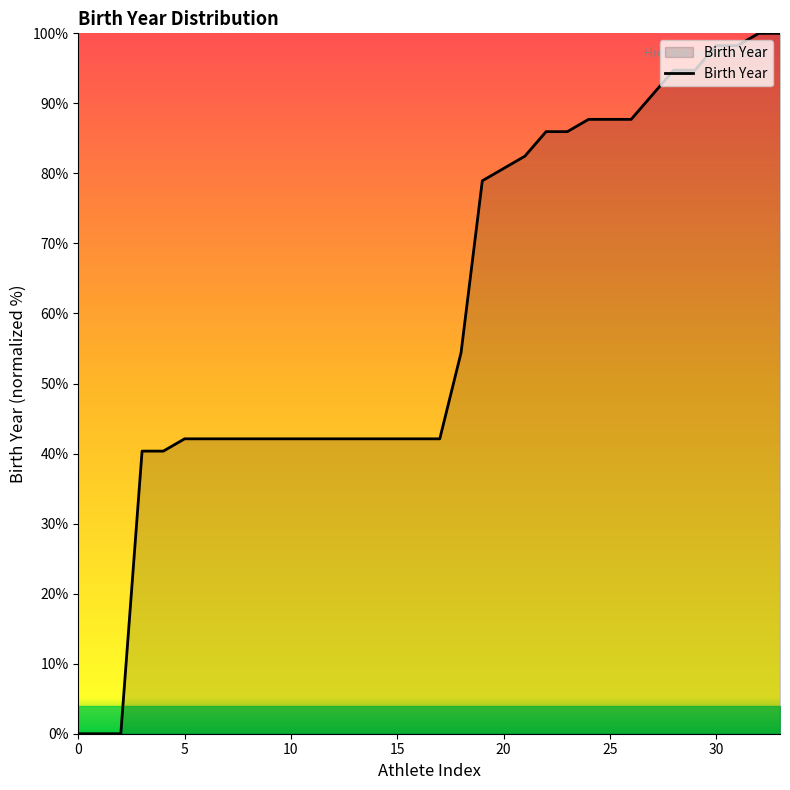

Does the chart have visible grid lines?

No